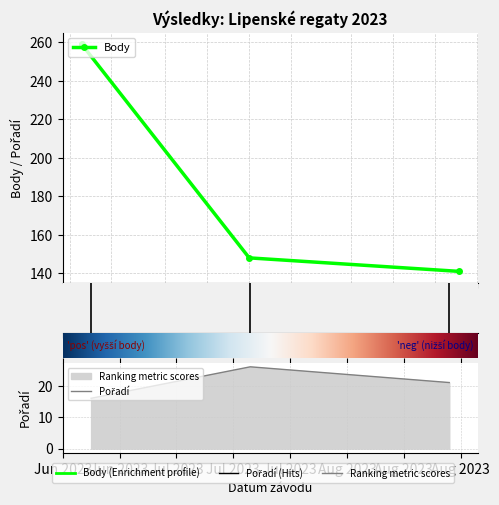

What is the highest value of the Body series?

259